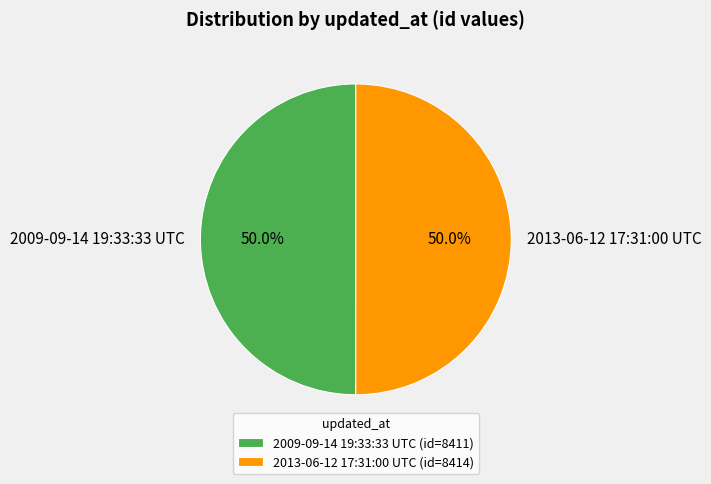

What is the ratio of the value at 2013-06-12 17:31:00 UTC to the value at 2009-09-14 19:33:33 UTC?

1.0